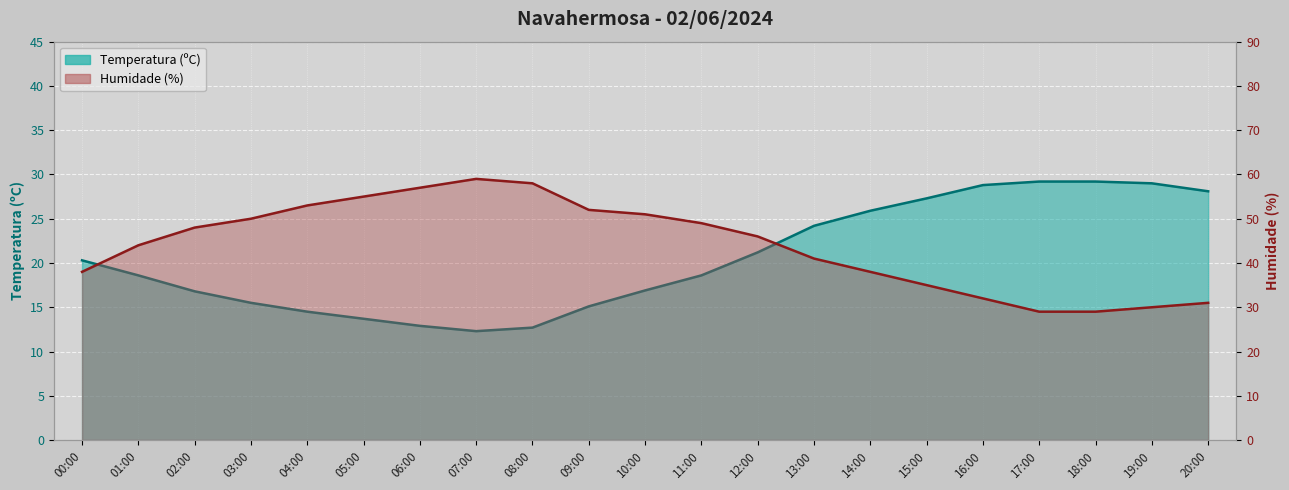

How many intersections are there between Temperatura (ºC) and Humidade (%)?

2